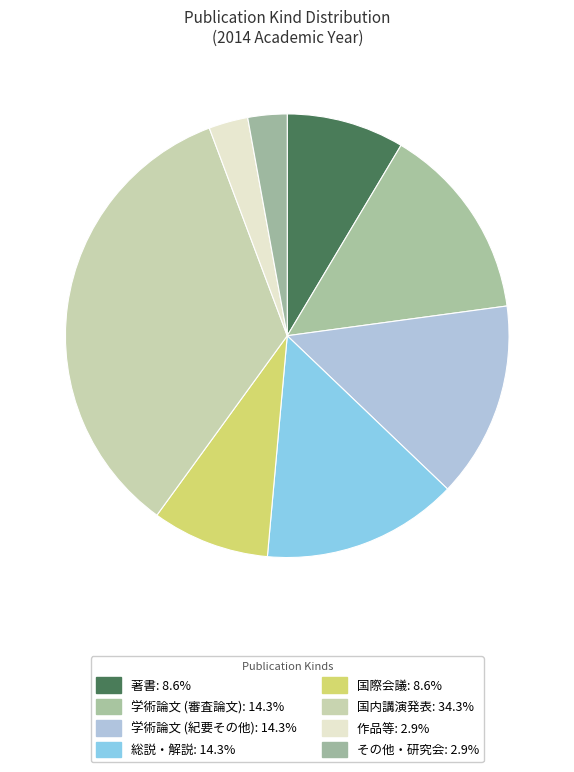

Does any single category account for the majority?

No